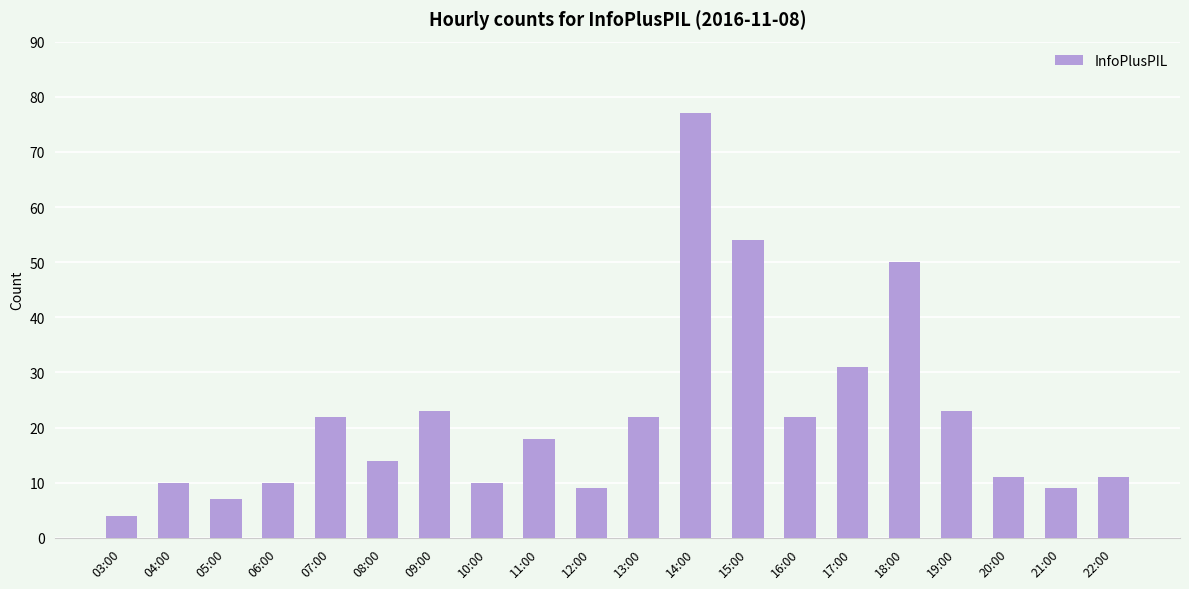

How many bars are there in total?

20